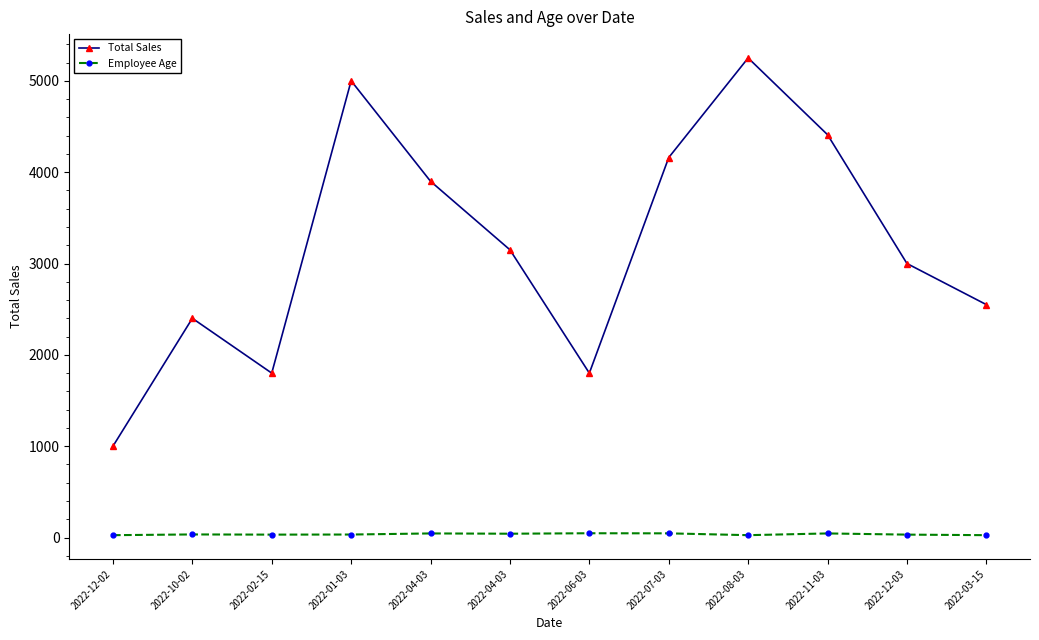

At which category is the sum across all series the highest?

2022-08-03